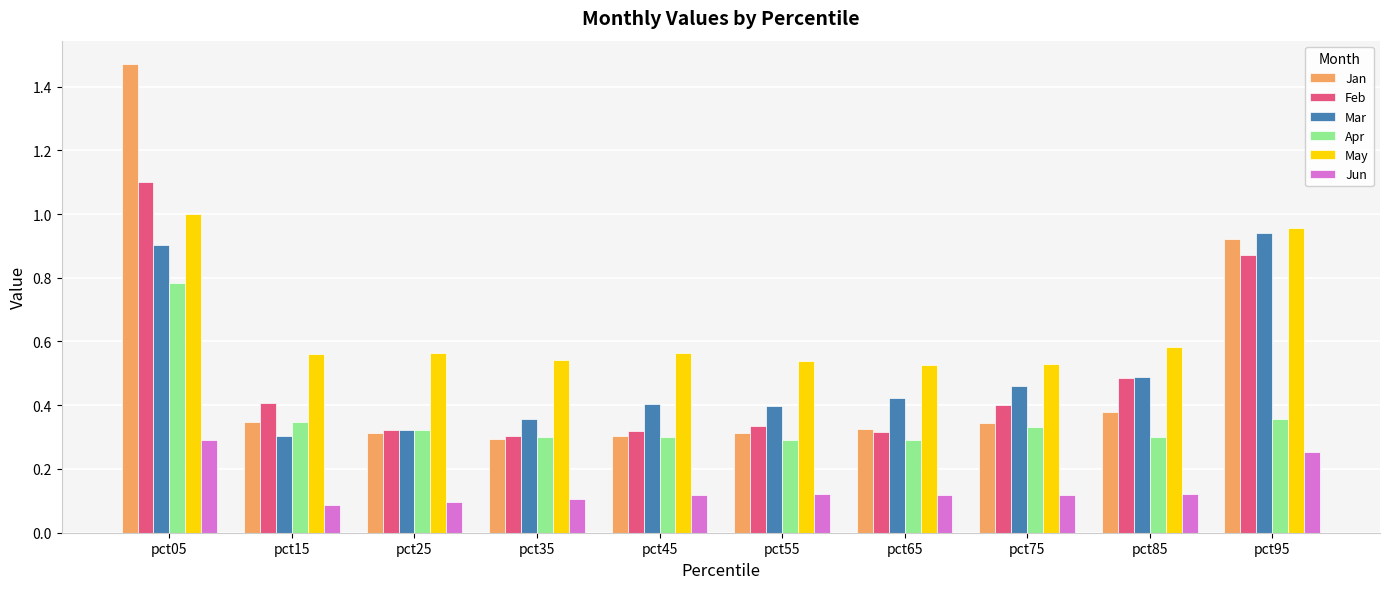

The value of Apr at pct25 is 0.3. True or false?

True